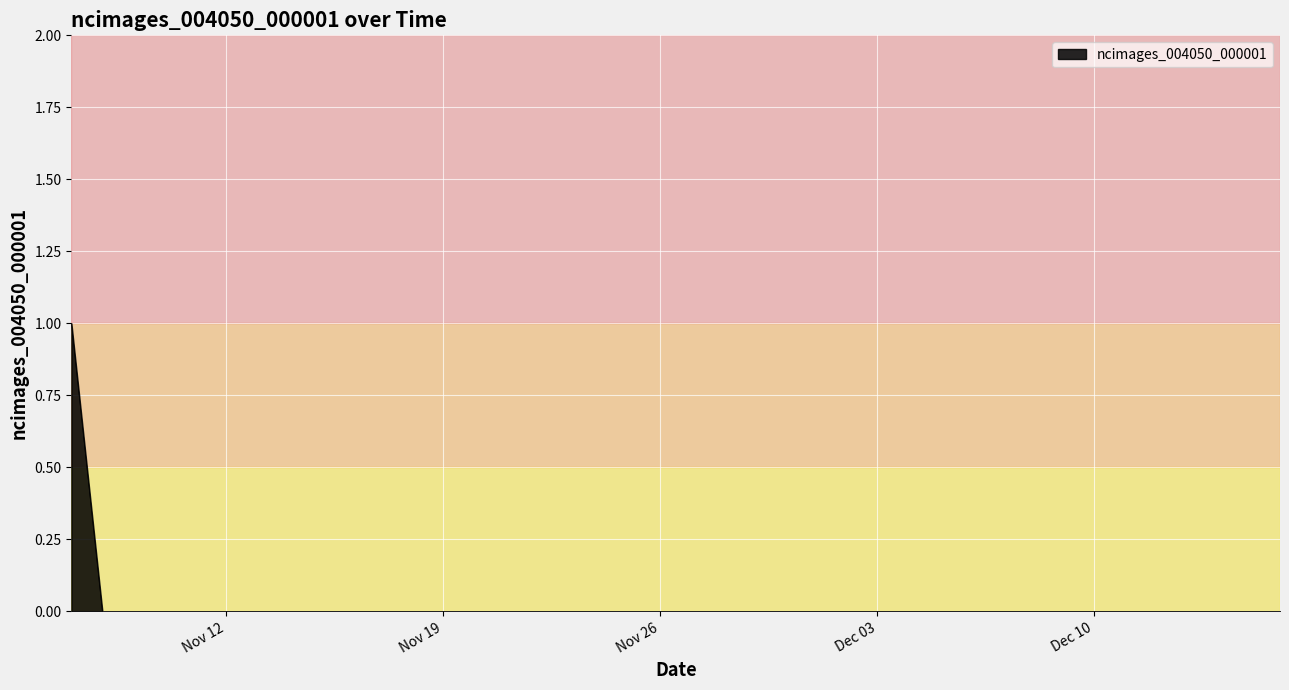

Does the chart display data point markers on the line(s)?

No